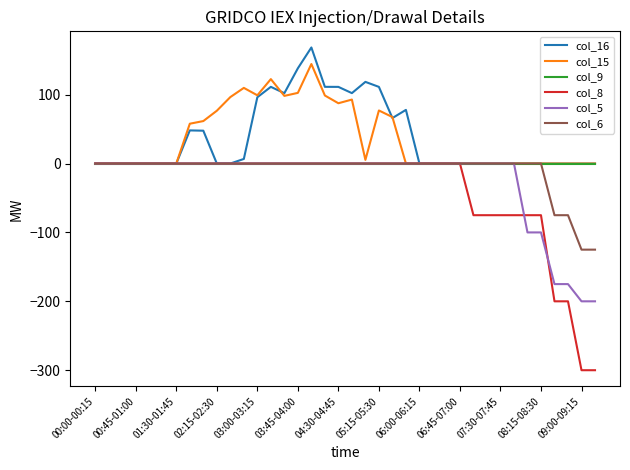

What is the smallest value displayed?

-300.0